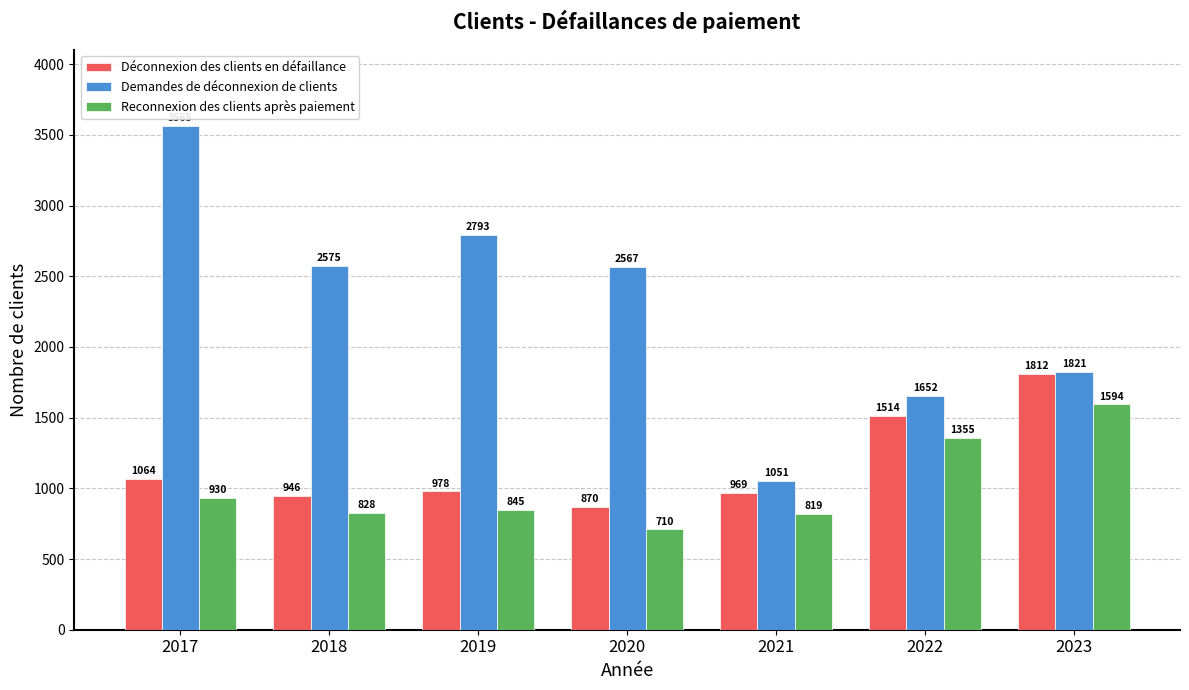

Which series changed the most between 2020 and 2022?

Demandes de déconnexion de clients